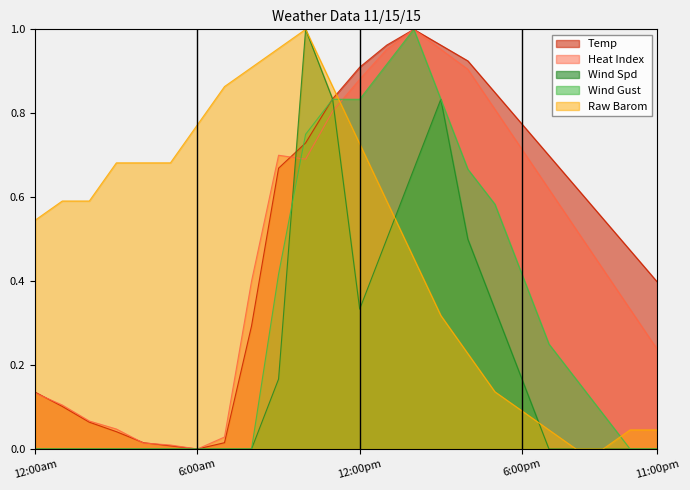

How many lines are shown in the chart?

5